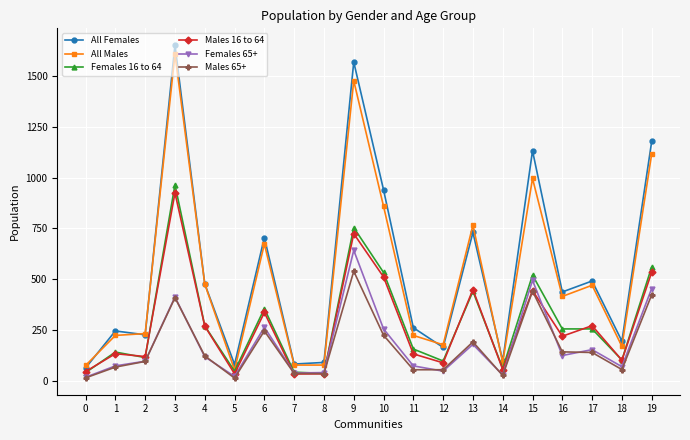

True or false: Females 65+ and All Females intersect in this chart.

False